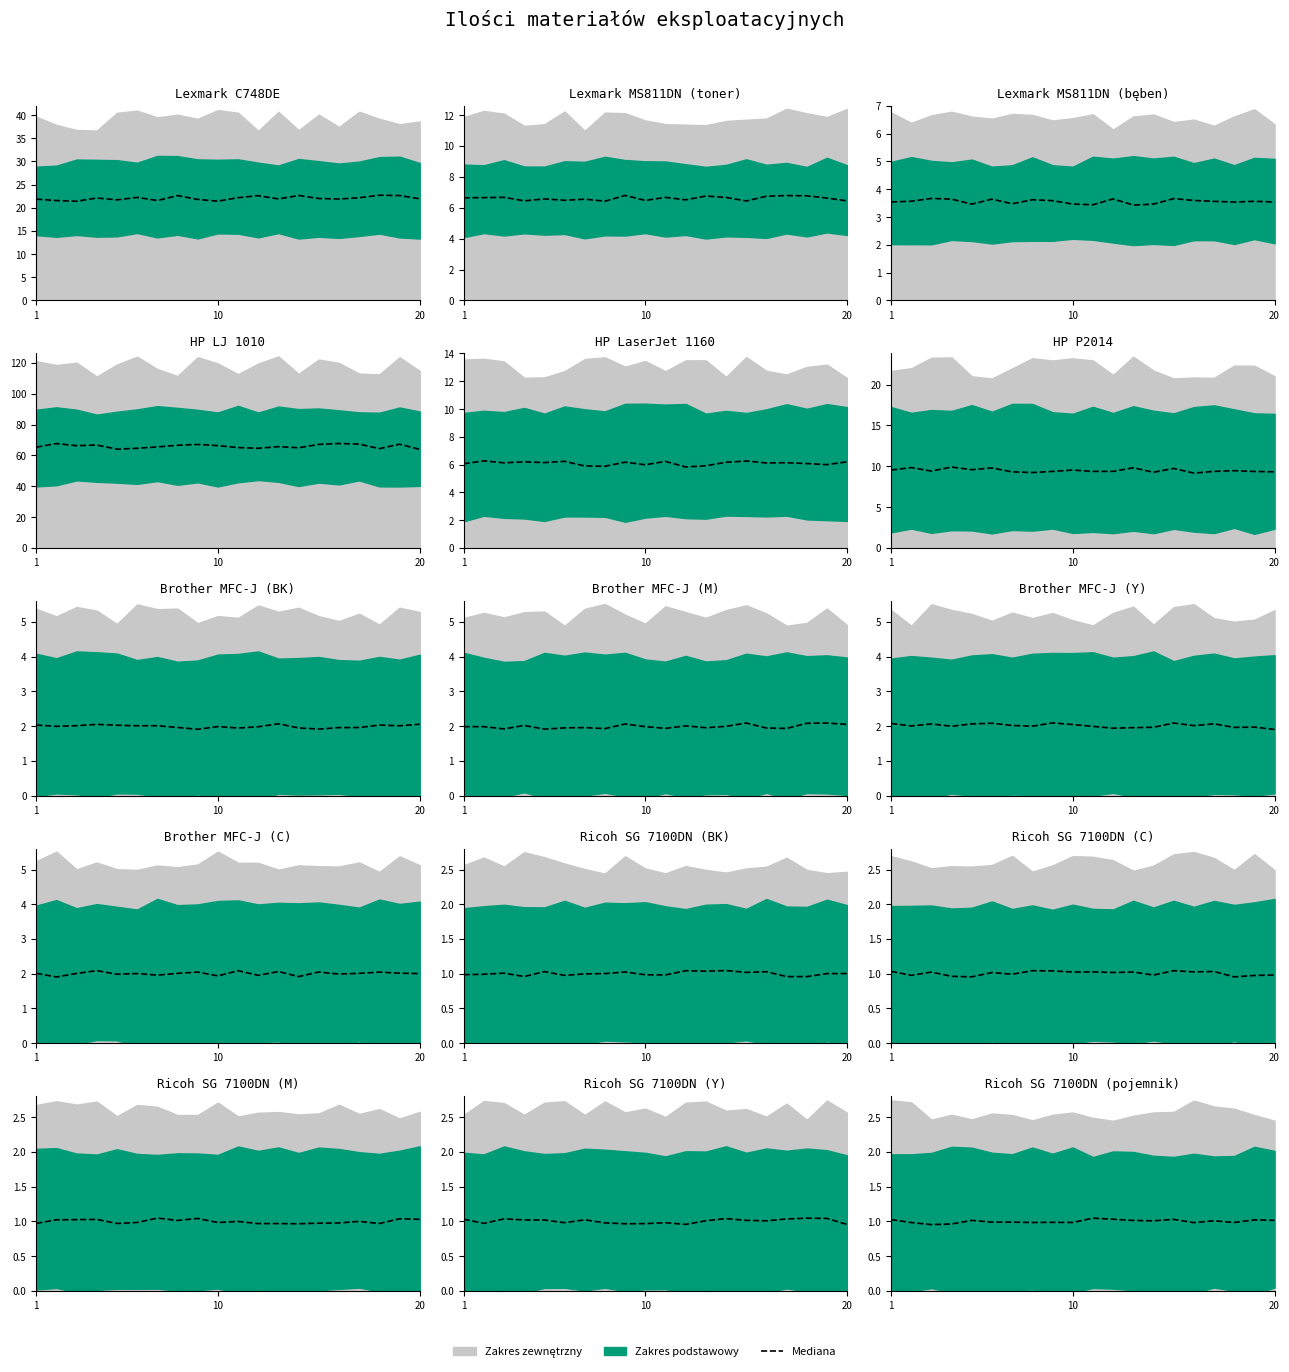

Approximately how many times larger is the value at 17 compared to 11?

1.0